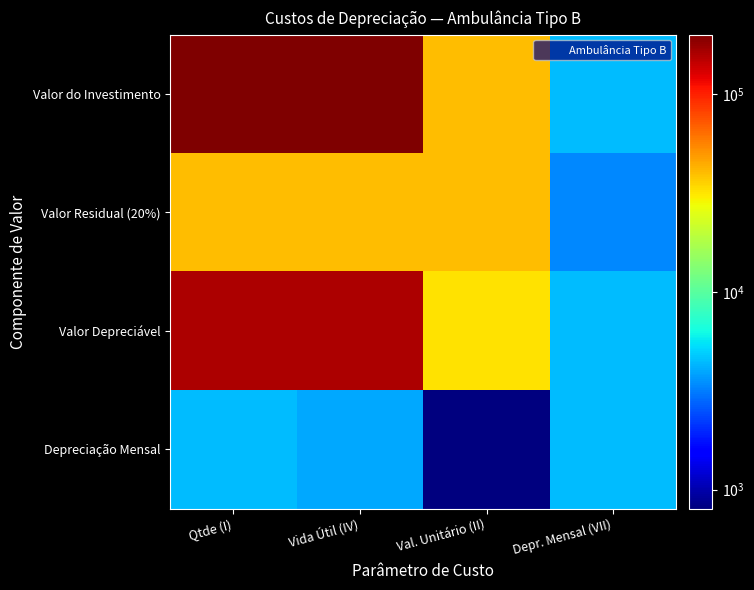

Count the number of data series in this chart.

4